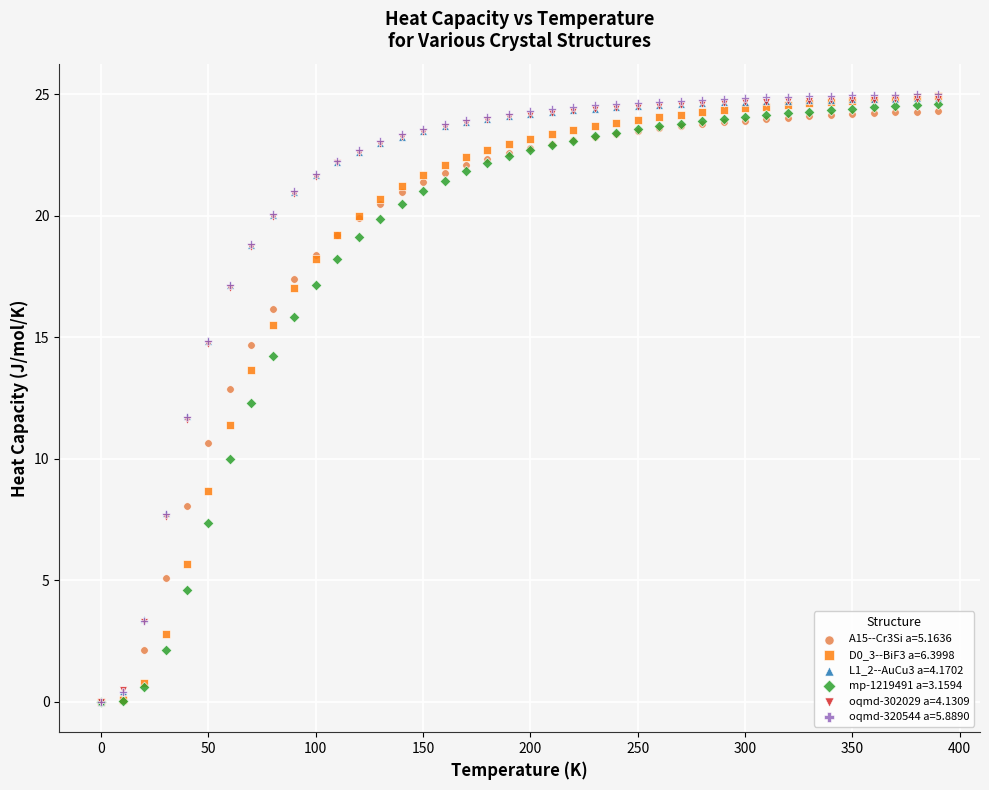

What are all the series names shown in the legend?

A15--Cr3Si a=5.1636, D0_3--BiF3 a=6.3998, L1_2--AuCu3 a=4.1702, mp-1219491 a=3.1594, oqmd-302029 a=4.1309, oqmd-320544 a=5.8890